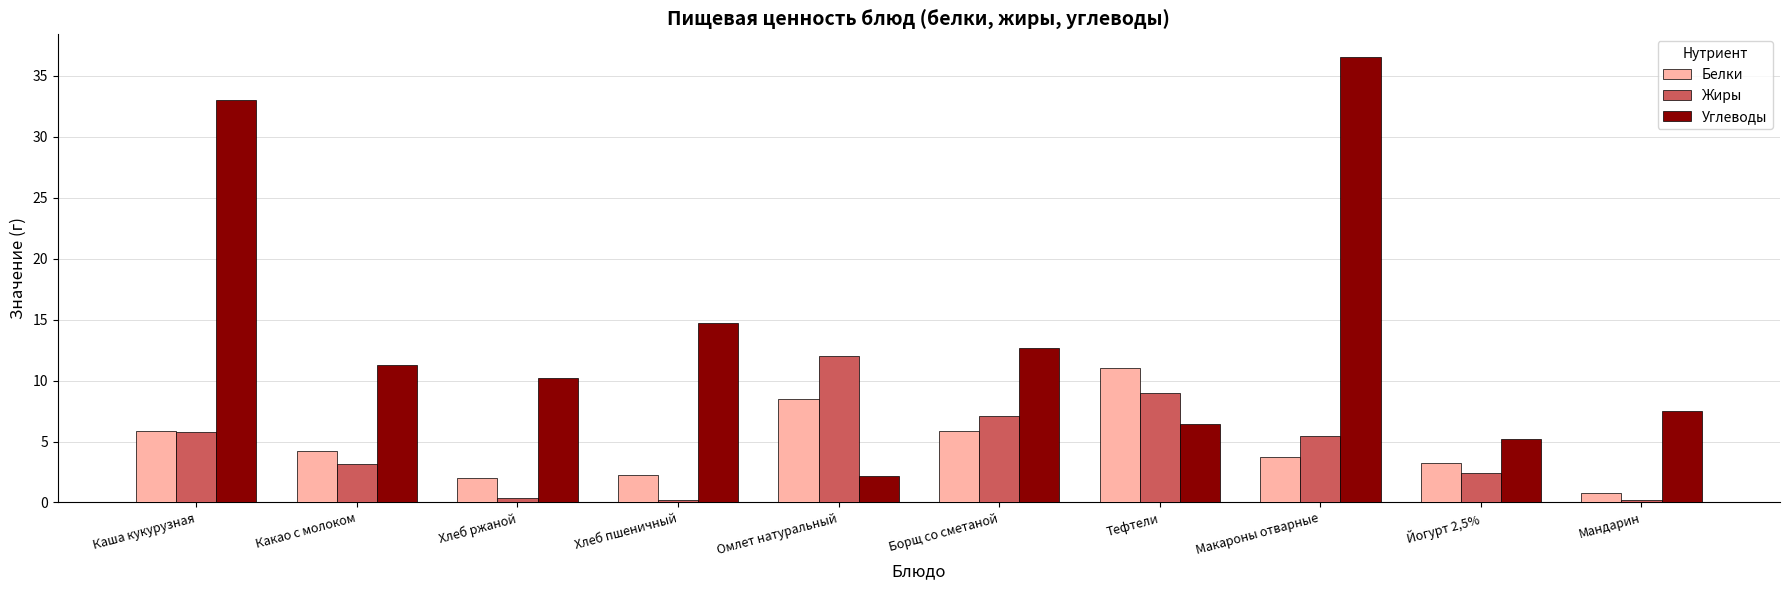

At Хлеб ржаной, list the series in order from largest to smallest.

Углеводы, Белки, Жиры